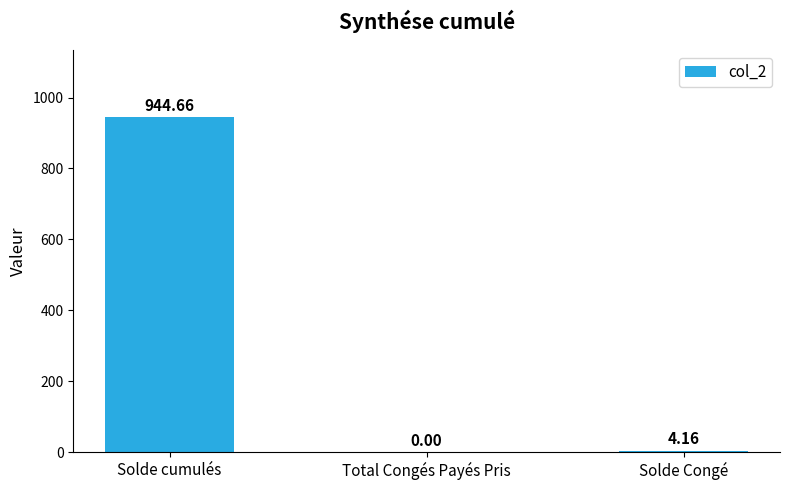

What is the change in value from Total Congés Payés Pris to Solde Congé?

+4.2